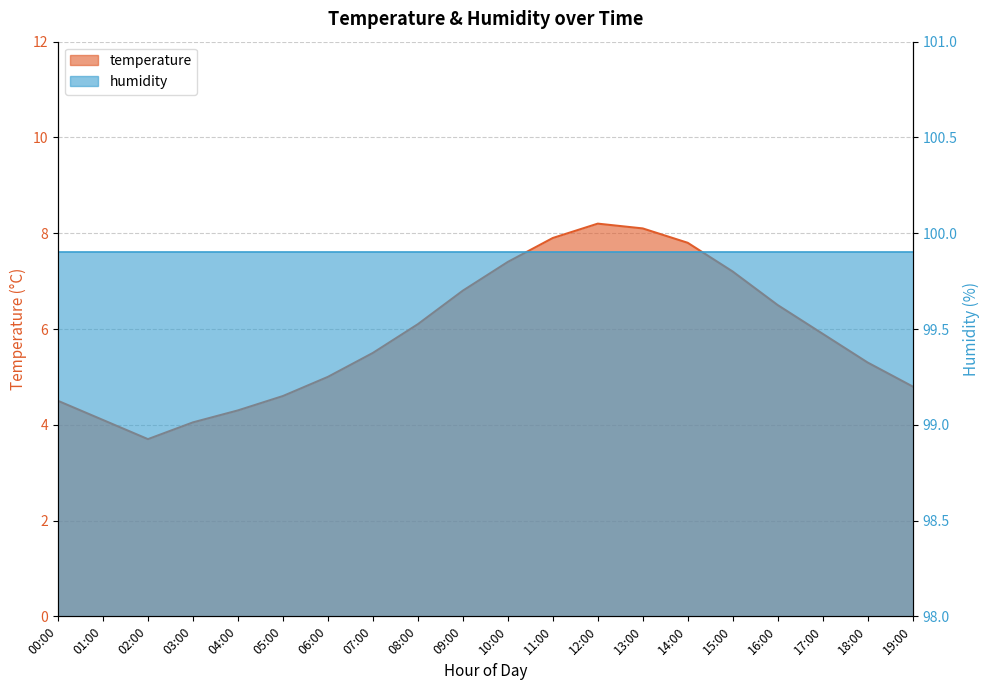

Rank the categories by value from highest to lowest.

12:00, 13:00, 11:00, 14:00, 10:00, 15:00, 09:00, 16:00, 08:00, 17:00, 07:00, 18:00, 06:00, 19:00, 05:00, 00:00, 04:00, 01:00, 03:00, 02:00